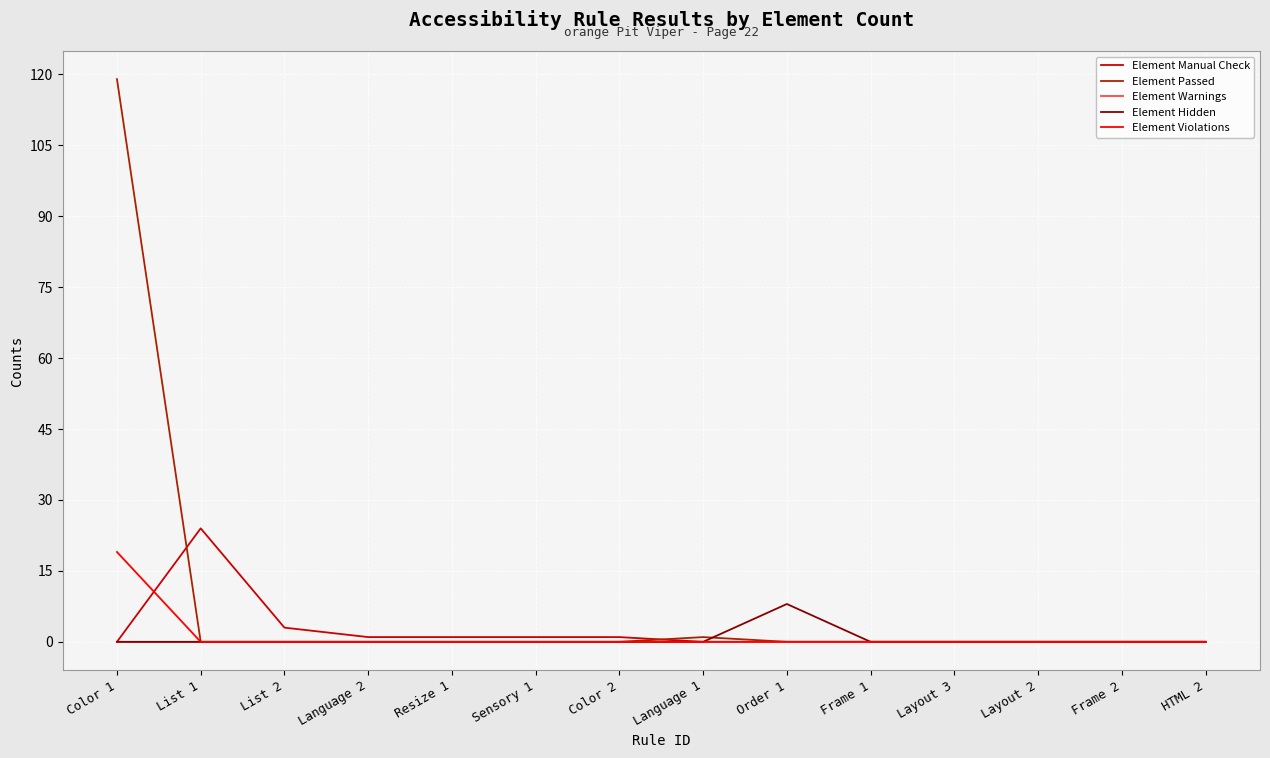

True or false: Element Manual Check has more than 0 points higher than both neighbors.

True